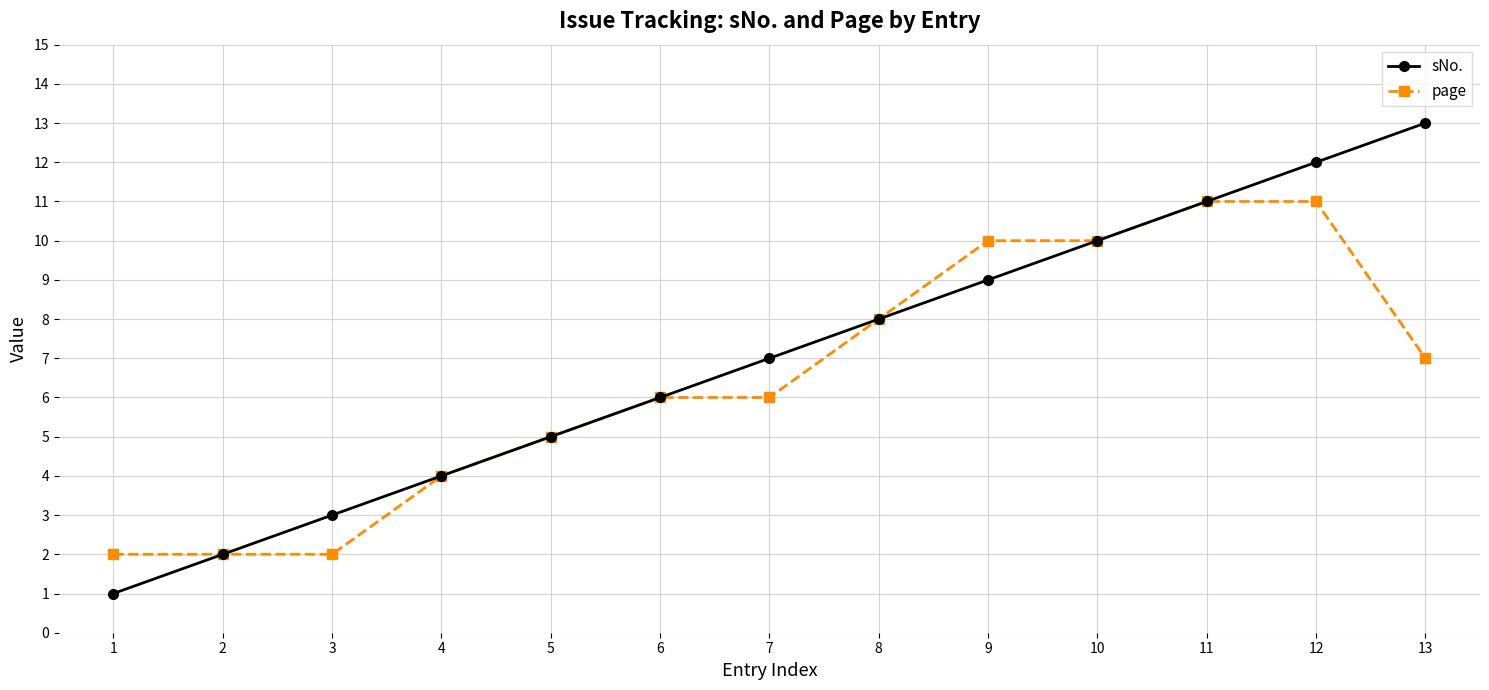

At which category is the sum across all series the highest?

12